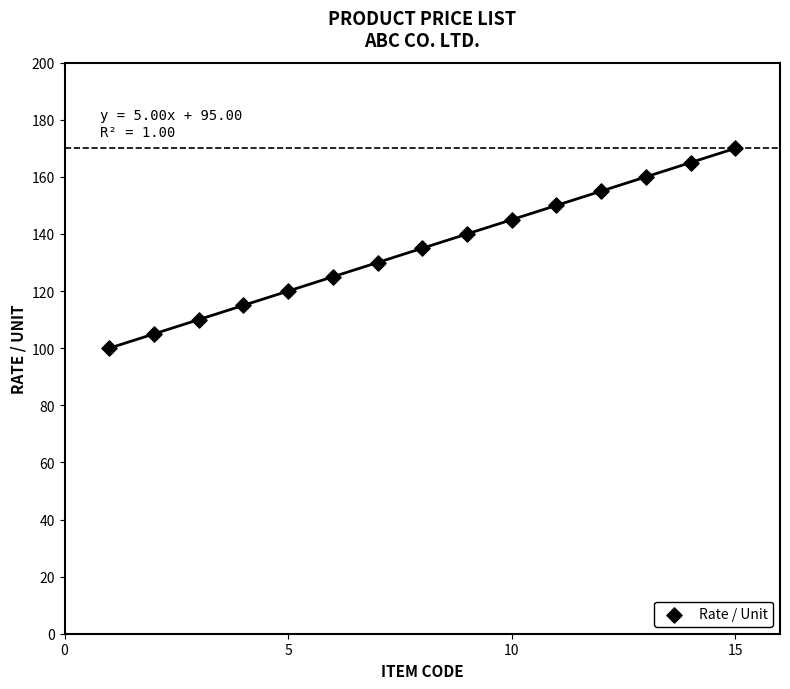

What is the range of X values (max minus min)?

14